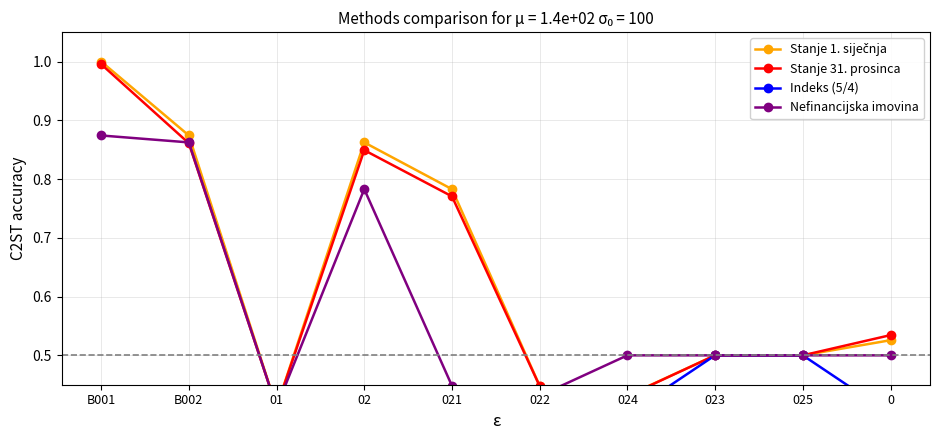

Reading left to right, list all the values displayed in this chart.

Stanje 1. siječnja: B001=1.0	B002=0.9	01=0.4	02=0.9	021=0.8	022=0.4	024=0.4	023=0.5	025=0.5	0=0.5
Stanje 31. prosinca: B001=1.0	B002=0.9	01=0.4	02=0.8	021=0.8	022=0.4	024=0.4	023=0.5	025=0.5	0=0.5
Indeks (5/4): B001=0.4	B002=0.4	01=0.4	02=0.4	021=0.4	022=0.4	024=0.4	023=0.5	025=0.5	0=0.4
Nefinancijska imovina: B001=0.9	B002=0.9	01=0.4	02=0.8	021=0.4	022=0.4	024=0.5	023=0.5	025=0.5	0=0.5